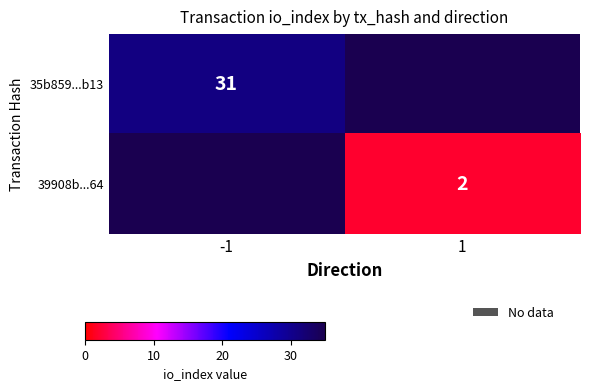

Which label corresponds to the largest value in the chart?

-1